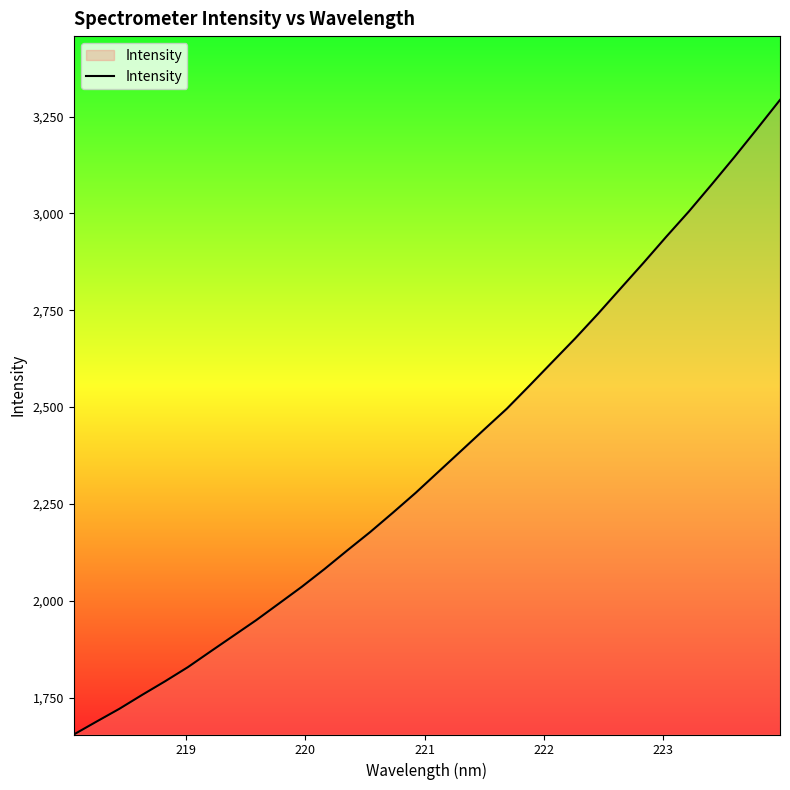

What is the greatest value displayed?

3293.0